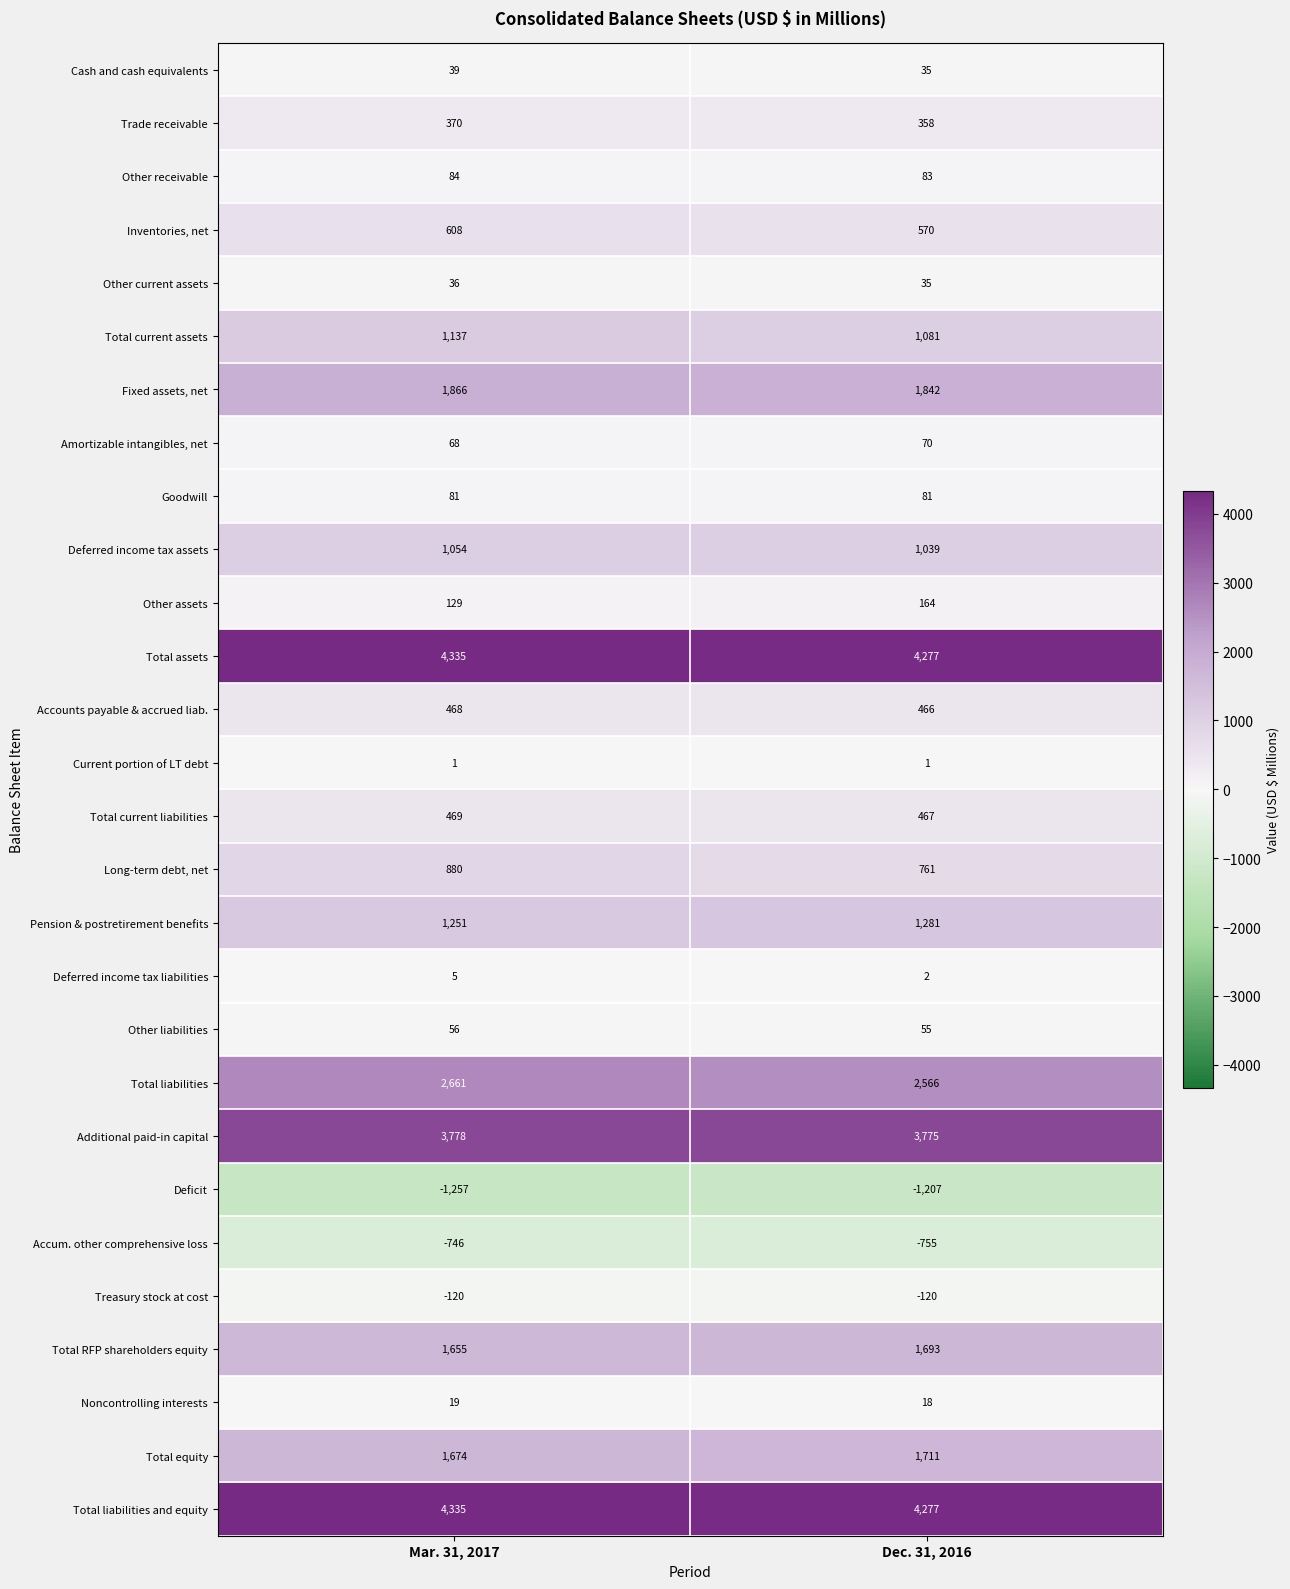

True or false: Total current liabilities has a value of 97 at Mar. 31, 2017.

False